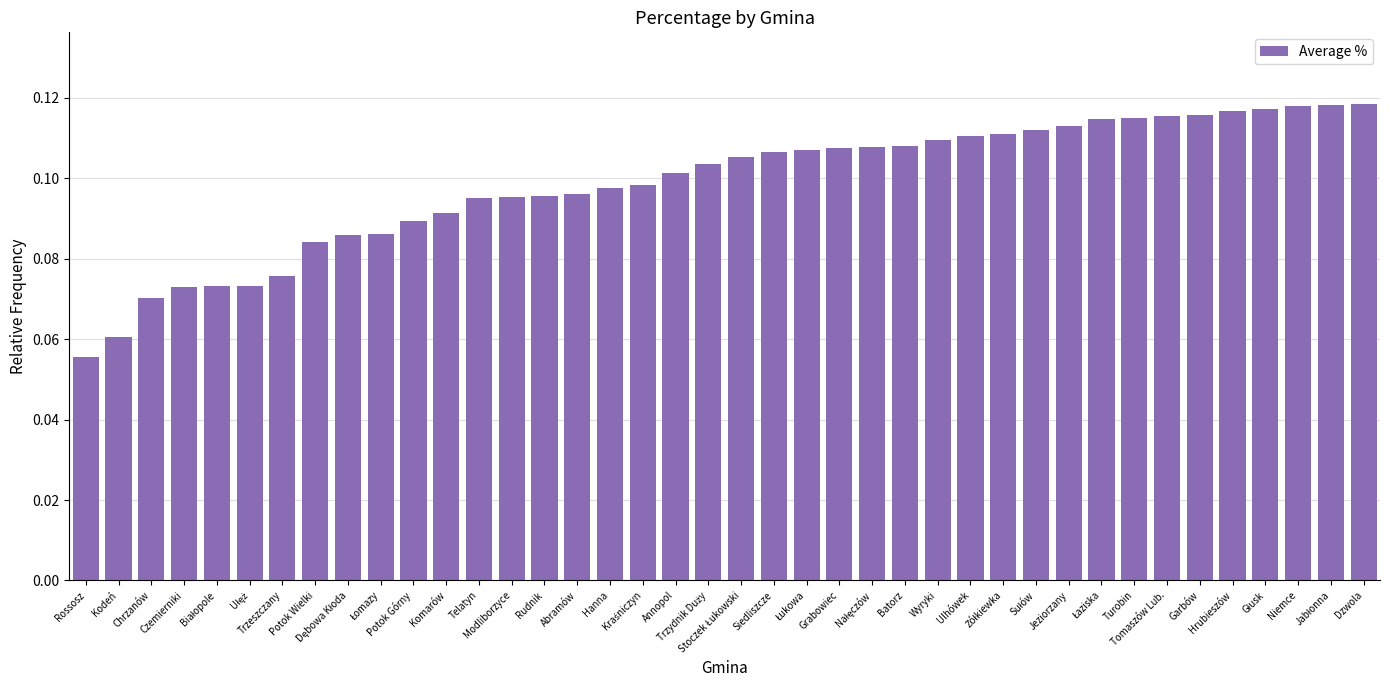

Count the values in the range 0 to 1.

40